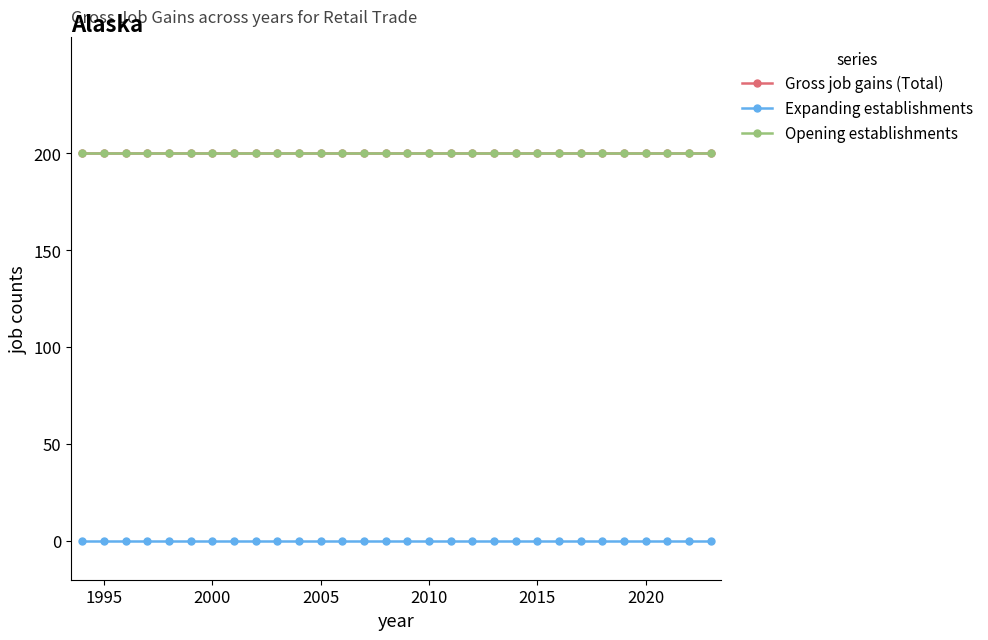

At how many categories does at least one series exceed 84?

30